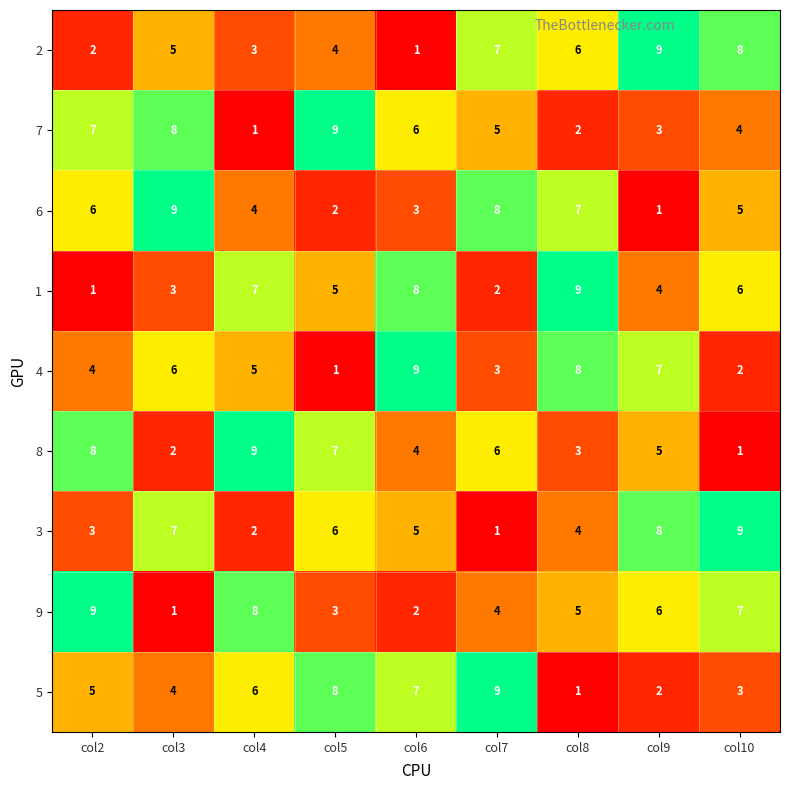

At which label is 9 closest to 5?

col8